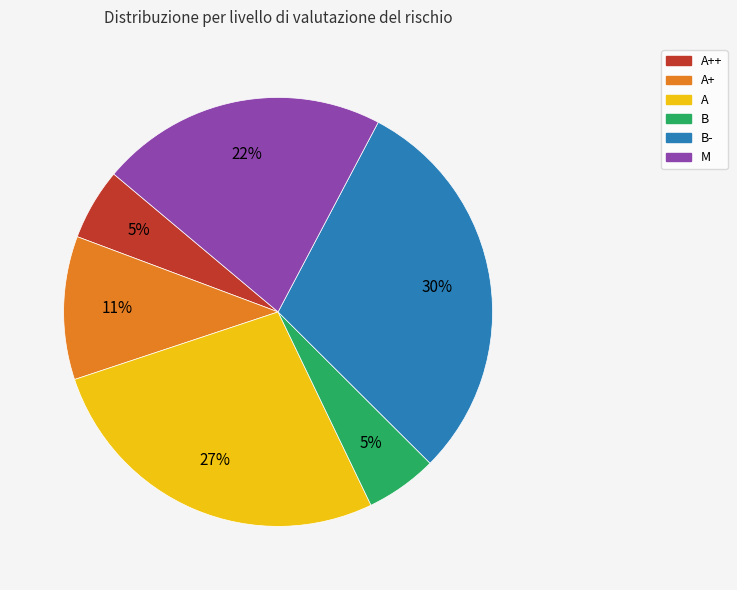

Is there a majority slice in this chart?

No